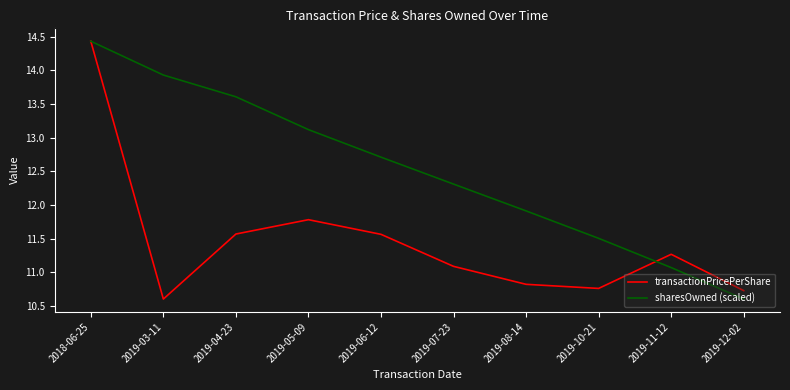

At which category does transactionPricePerShare reach its first local valley?

2019-03-11